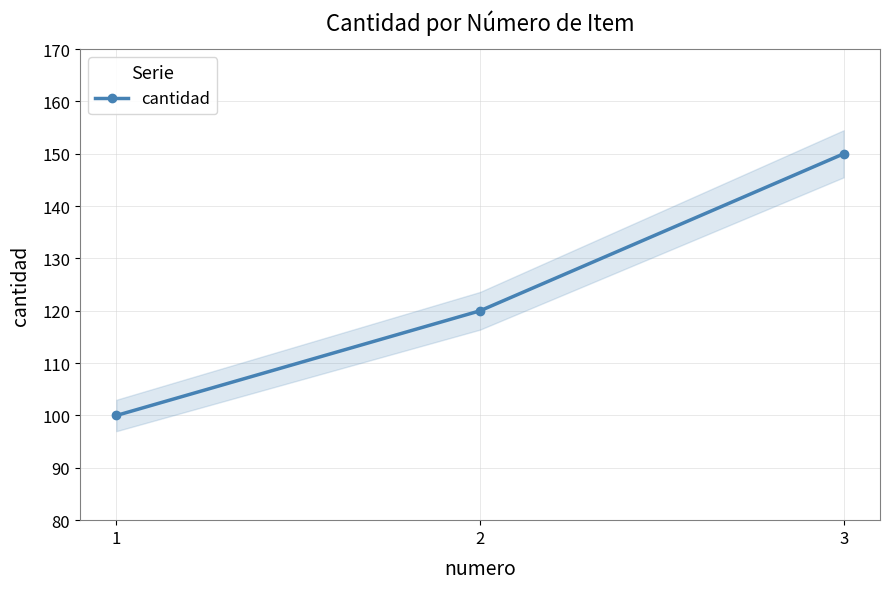

What is the sum of all values?

370